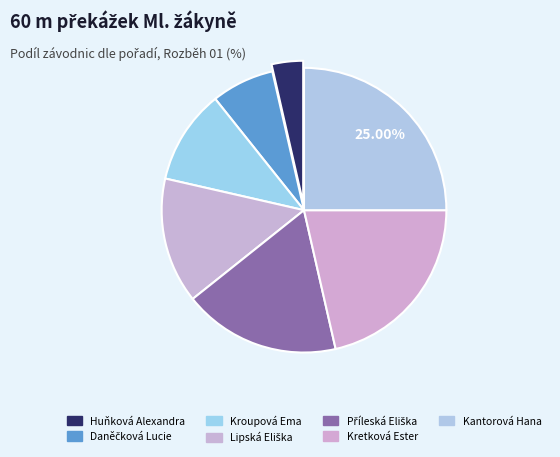

Which slice is the smallest?

Huňková Alexandra